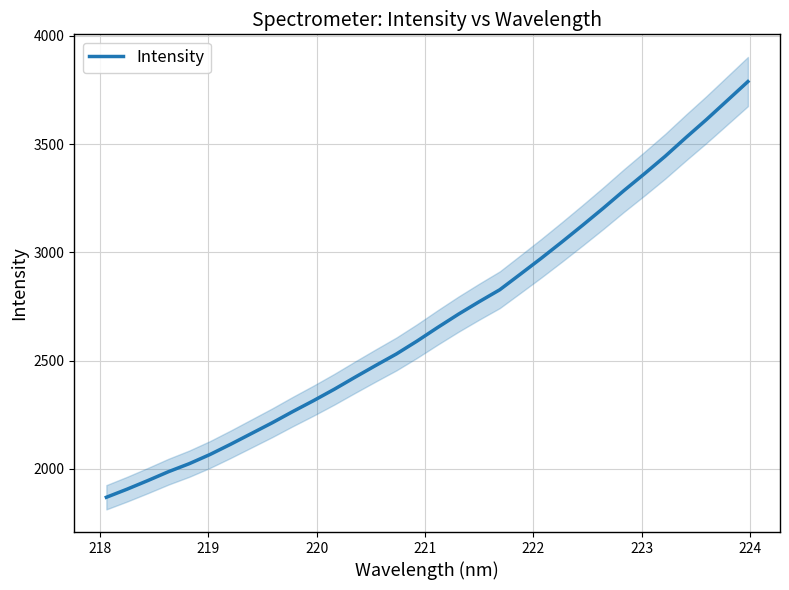

True or false: the data has more than 0 interior local peaks.

False